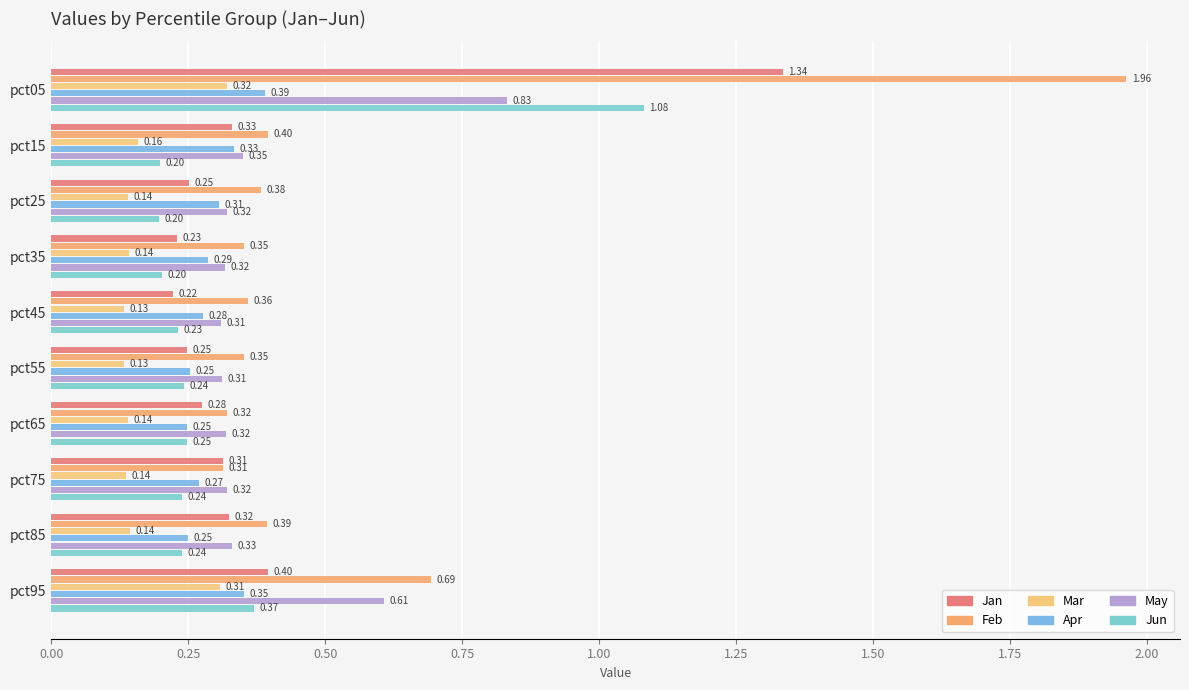

What is the value of the Jan bar at the 5th from the left?

0.2